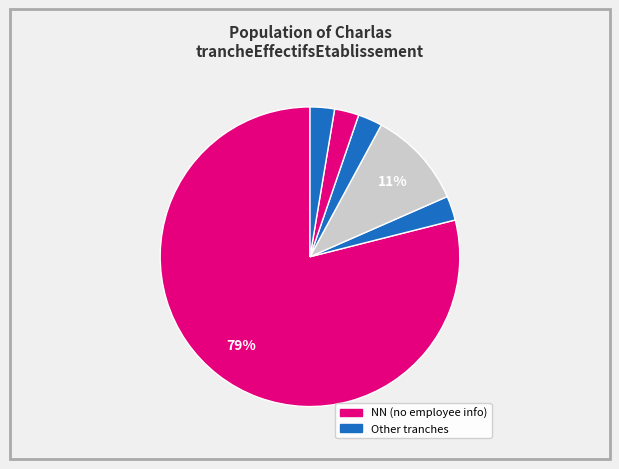

Count the number of slices in the pie.

6